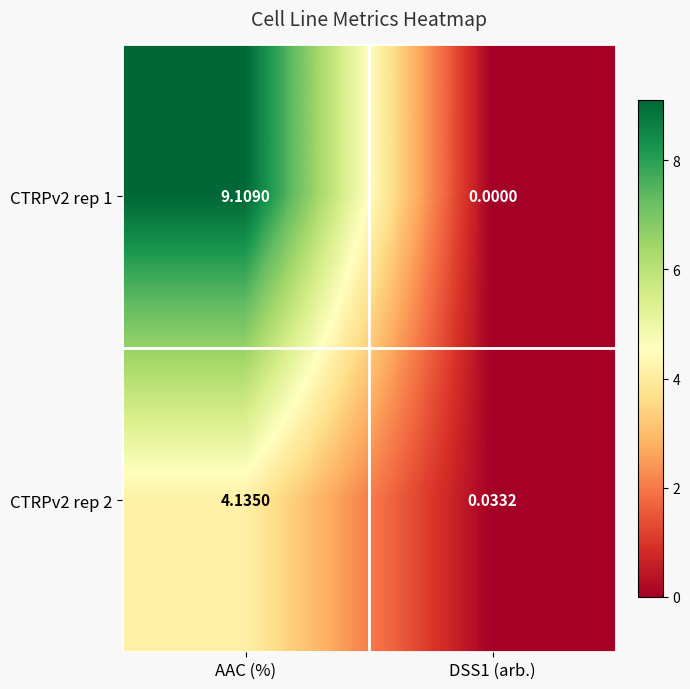

Which category has the highest value in the CTRPv2 rep 1 series?

AAC (%)